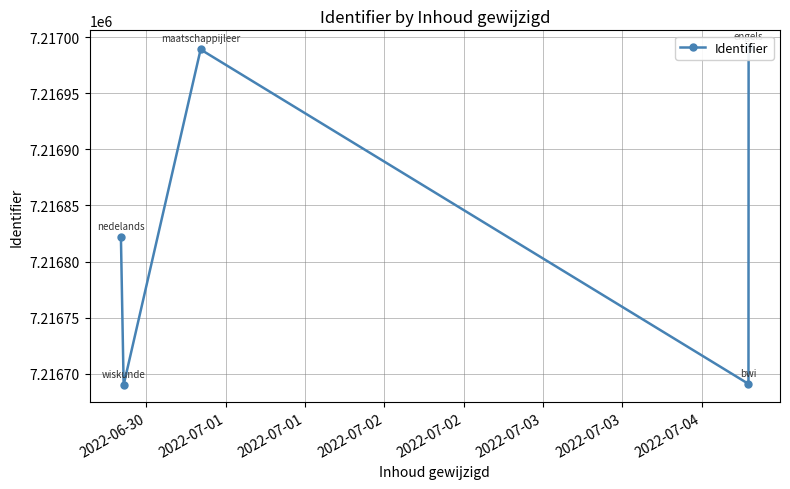

What is the sum of all values?

36084183